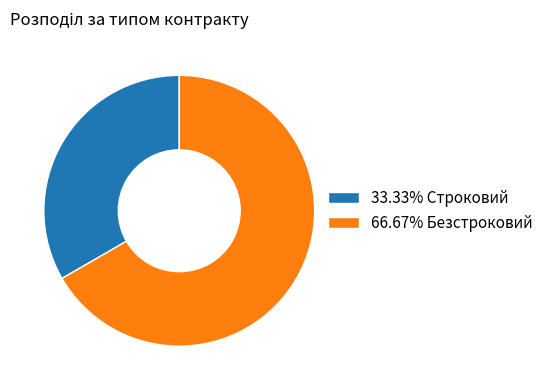

Combined, do 66.67% Безстроковий and 33.33% Строковий account for over 50%?

Yes